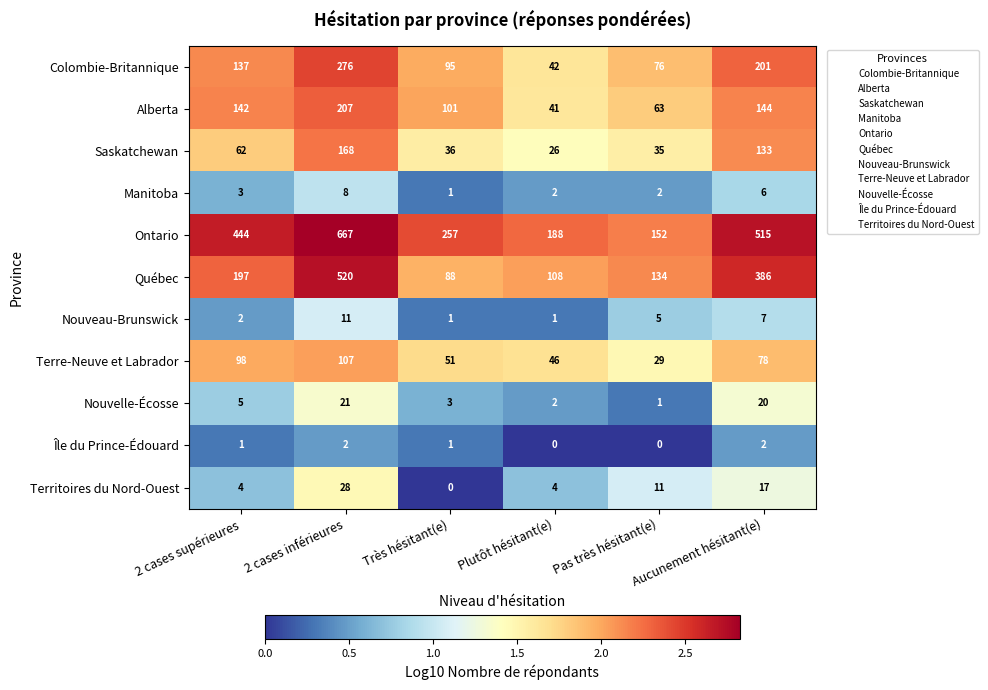

Which series has the largest total across all categories?

Ontario